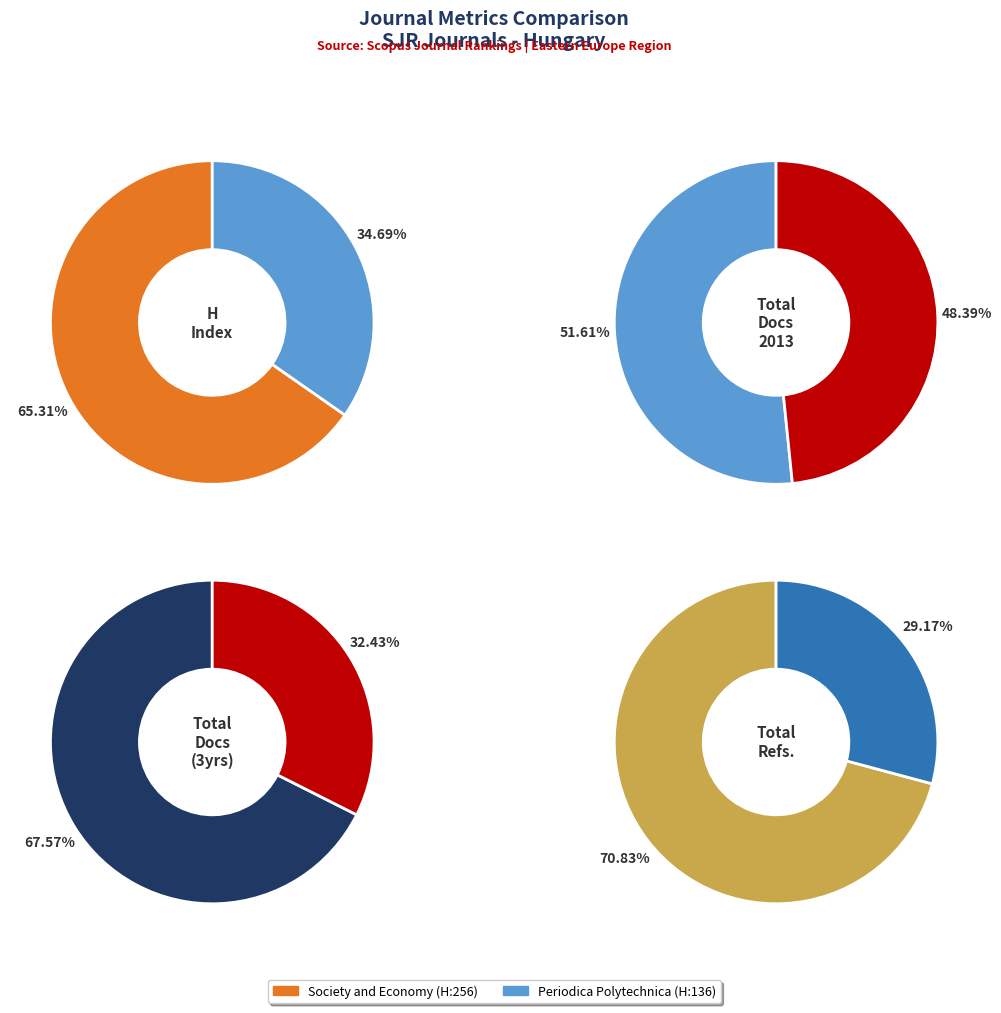

Which has a higher value, Society and Economy or Periodica Polytechnica?

Society and Economy